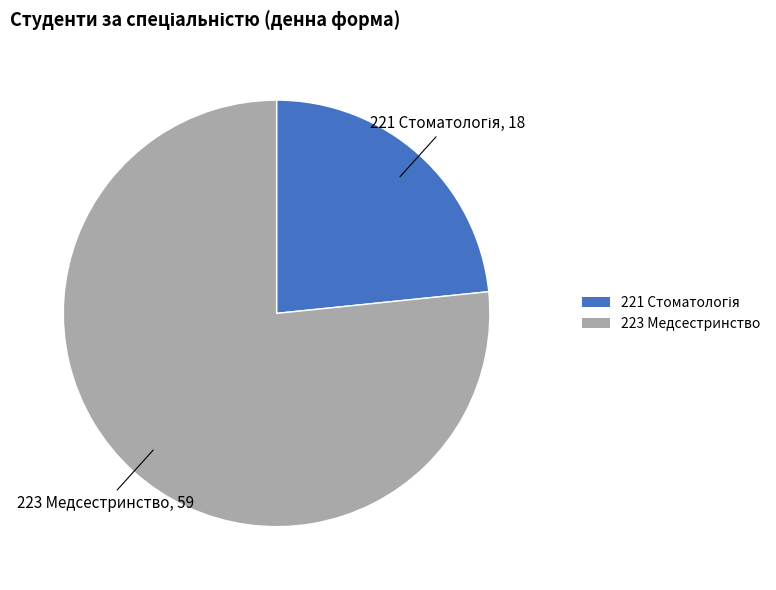

Is there any slice that represents more than half of the pie?

Yes